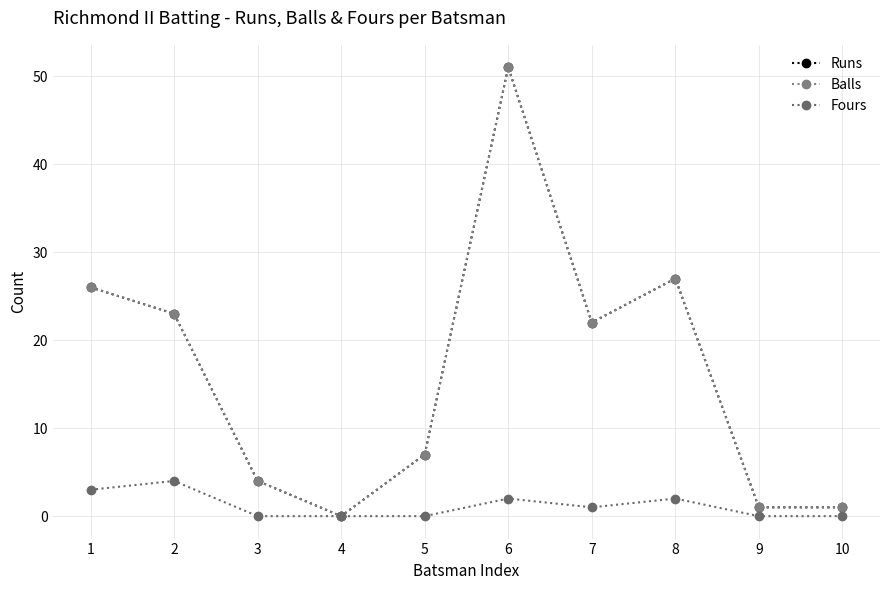

True or false: Runs has more than 1 points higher than both neighbors.

True